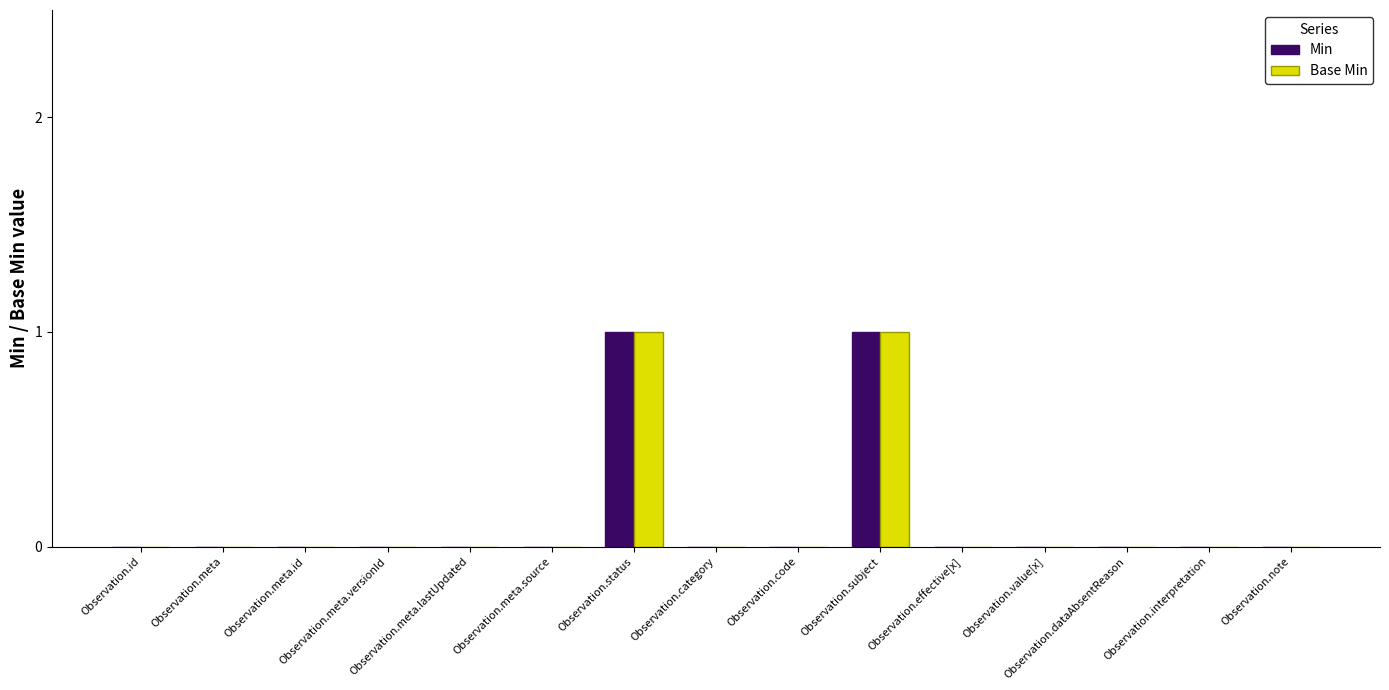

How many groups of bars are there?

15